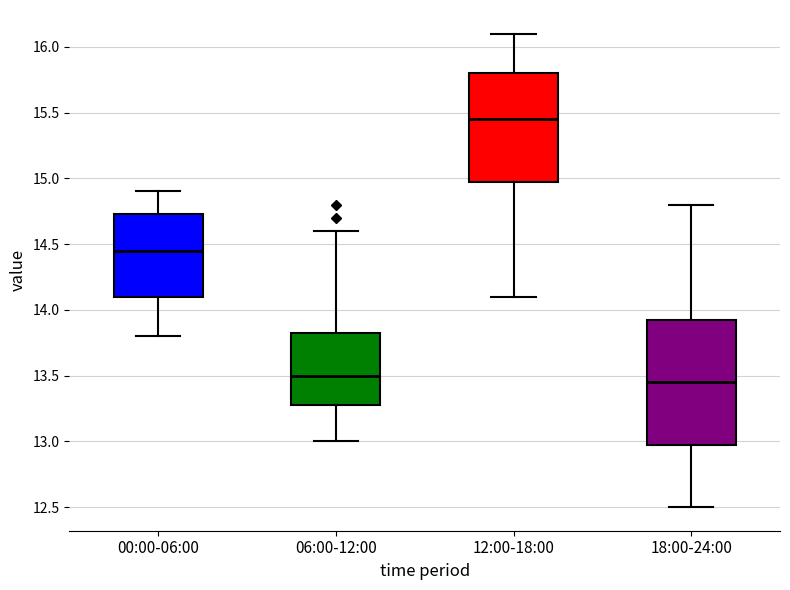

Reading left to right, read every box against the y-axis: the position of its median line, the range the box covers, and the ends of its whiskers. The values are not printed on the chart, so give them approximately, as read against the axis.

00:00-06:00: median 14.45, box 14.10 to 14.75, whiskers 13.80 to 14.90
06:00-12:00: median 13.50, box 13.30 to 13.85, whiskers 13.00 to 14.60
12:00-18:00: median 15.45, box 15.00 to 15.80, whiskers 14.10 to 16.10
18:00-24:00: median 13.45, box 13.00 to 13.95, whiskers 12.50 to 14.80